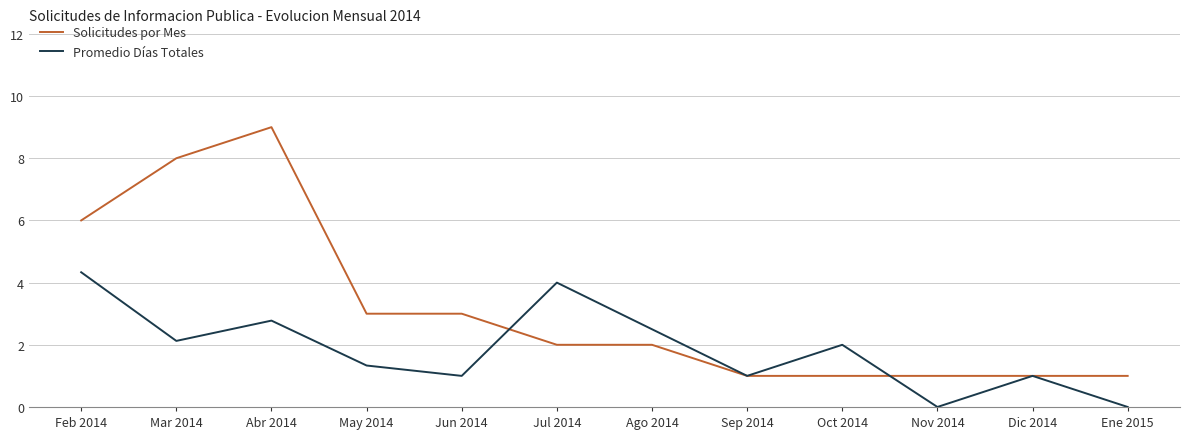

What is the difference between the Promedio Días Totales values at May 2014 and Sep 2014?

0.3